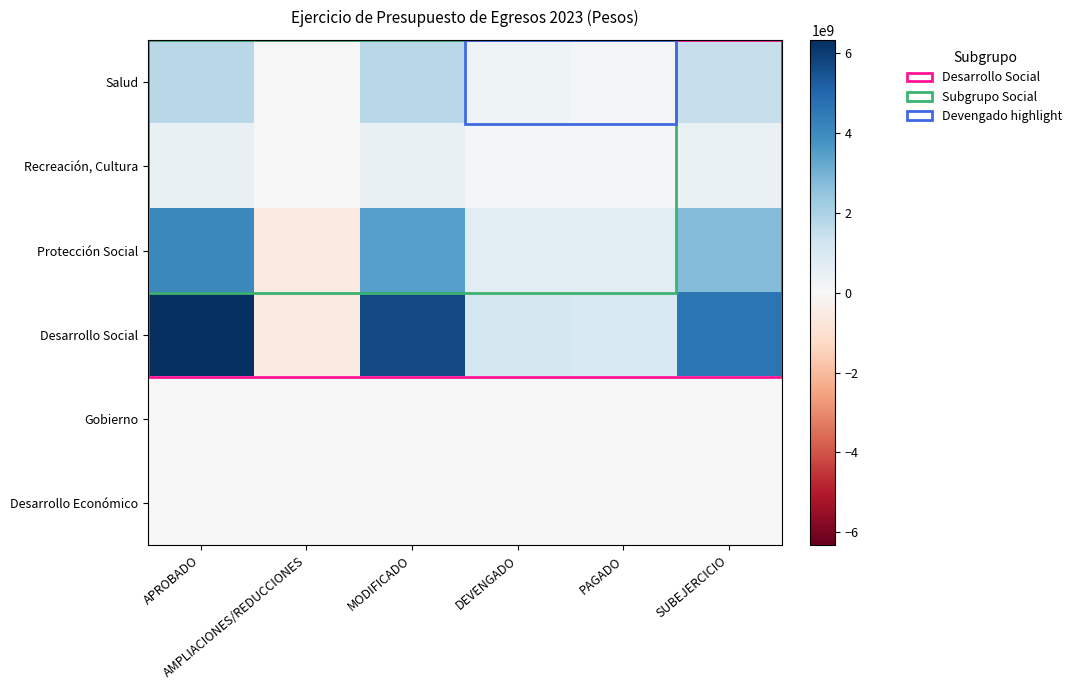

At which category is the sum across all series the highest?

APROBADO